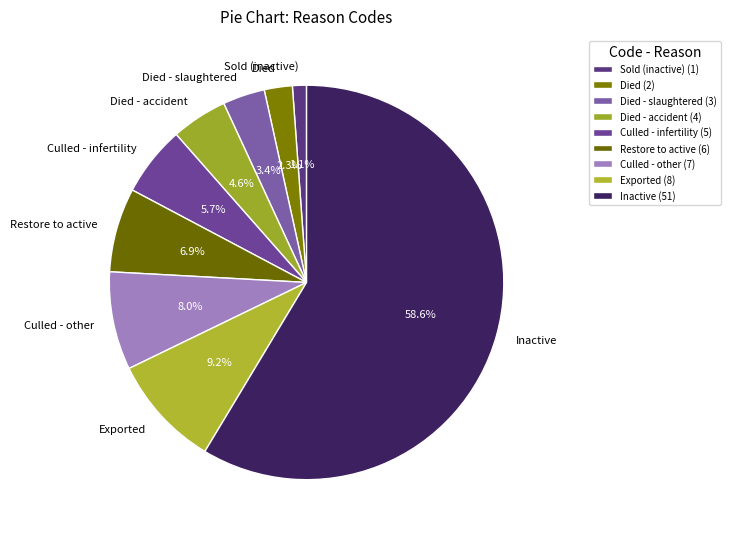

What is the smallest slice in the pie chart?

Sold (inactive)